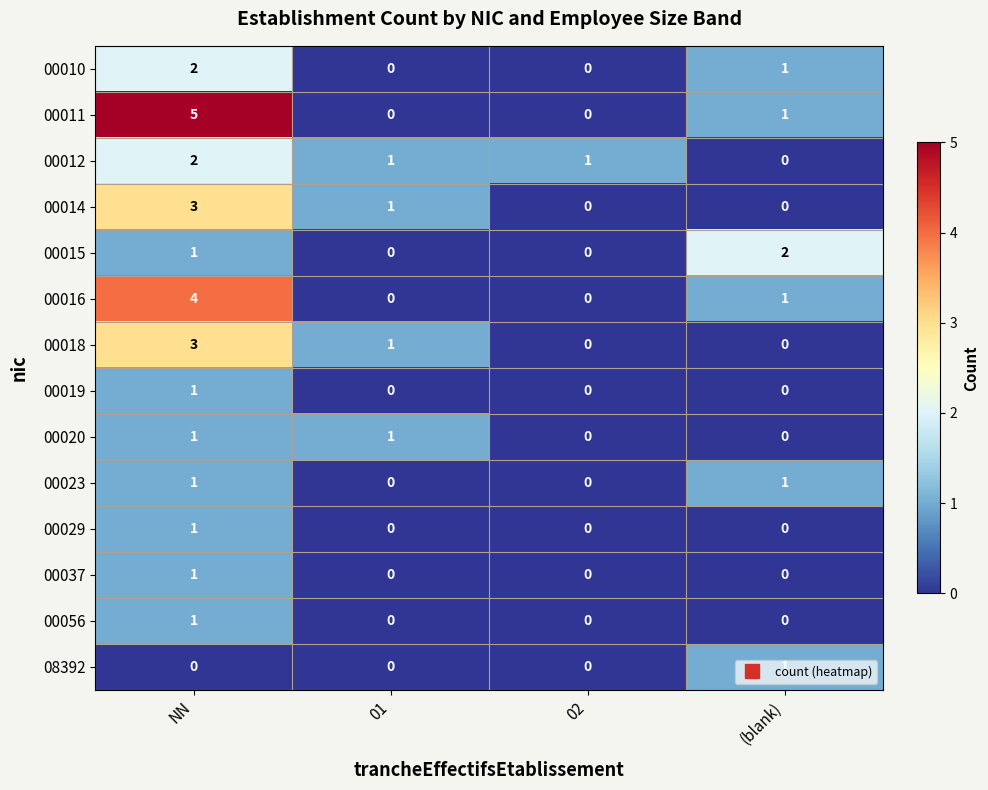

What is the sum of all 00018 values?

4